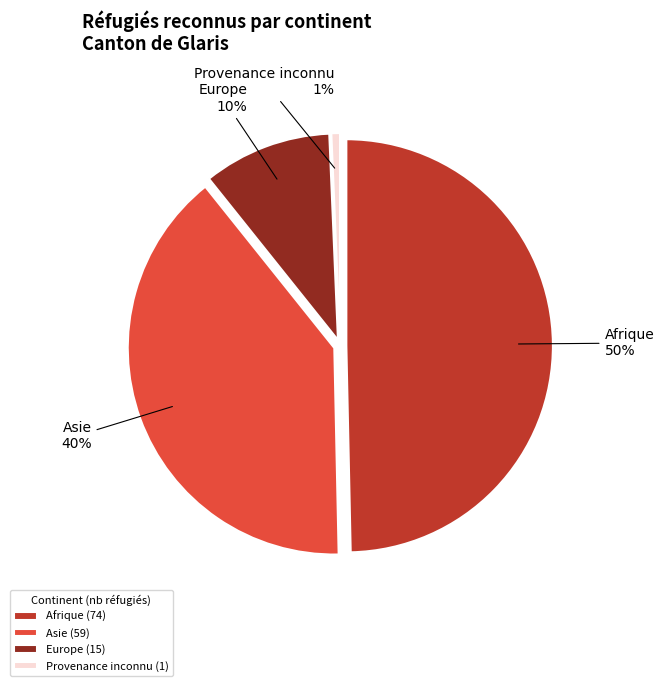

Combined, what portion of the pie is Asie and Afrique?

89.3%